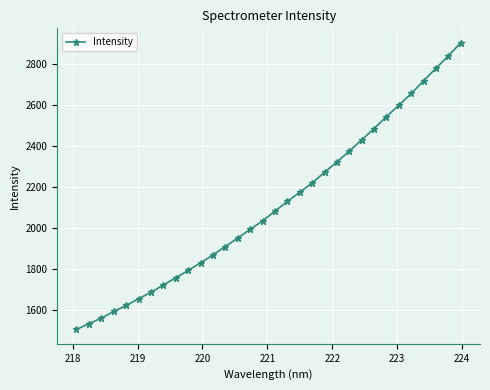

Does the chart have visible grid lines?

Yes